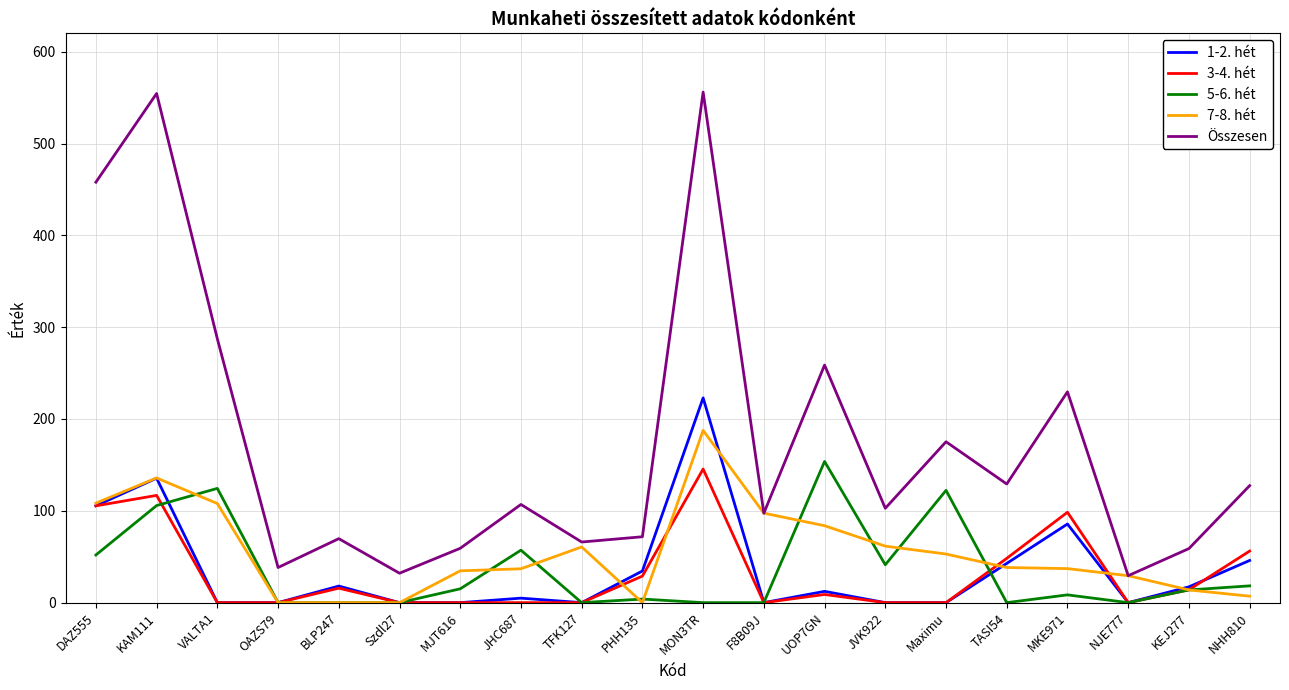

True or false: 5-6. hét and Összesen intersect in this chart.

False